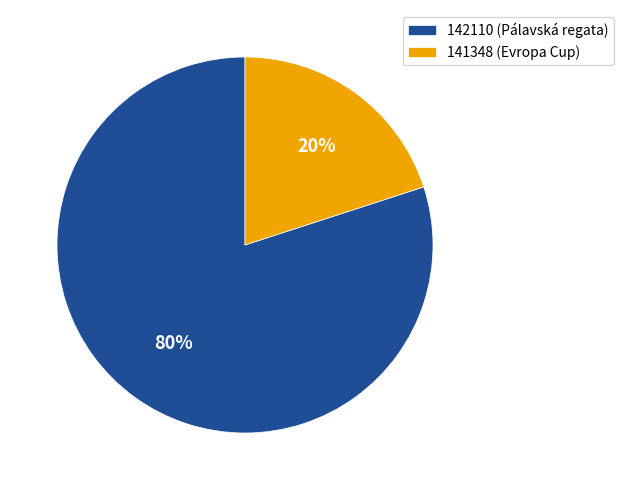

Is it true that 142110 (Pálavská regata) is 80% of the pie?

True